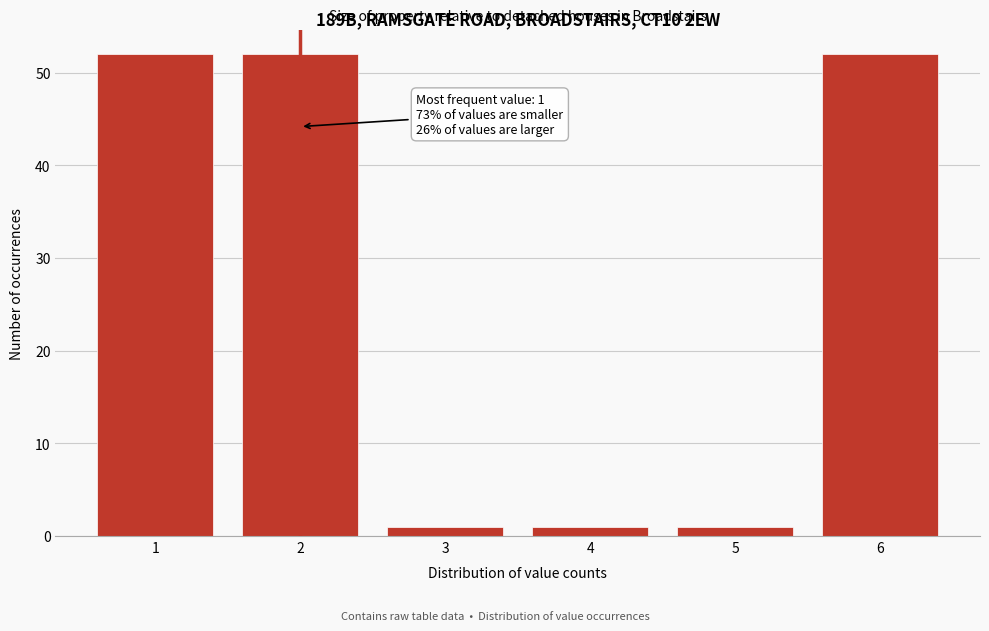

Reading left to right, extract all data points from this chart.

1=52	2=52	3=1	4=1	5=1	6=52